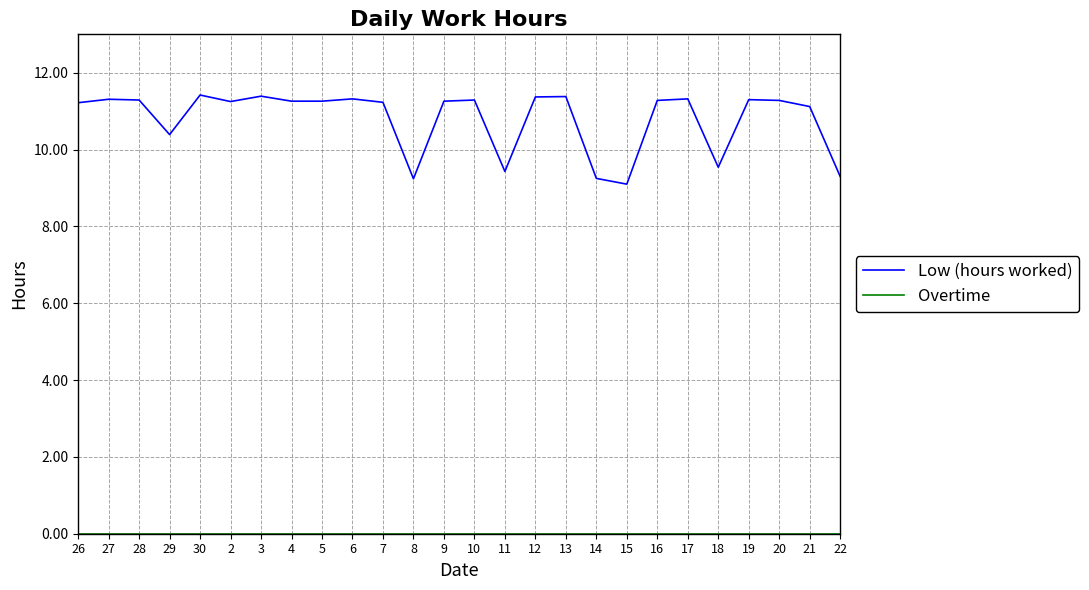

The value of Low (hours worked) at 11 is 9.4. True or false?

True